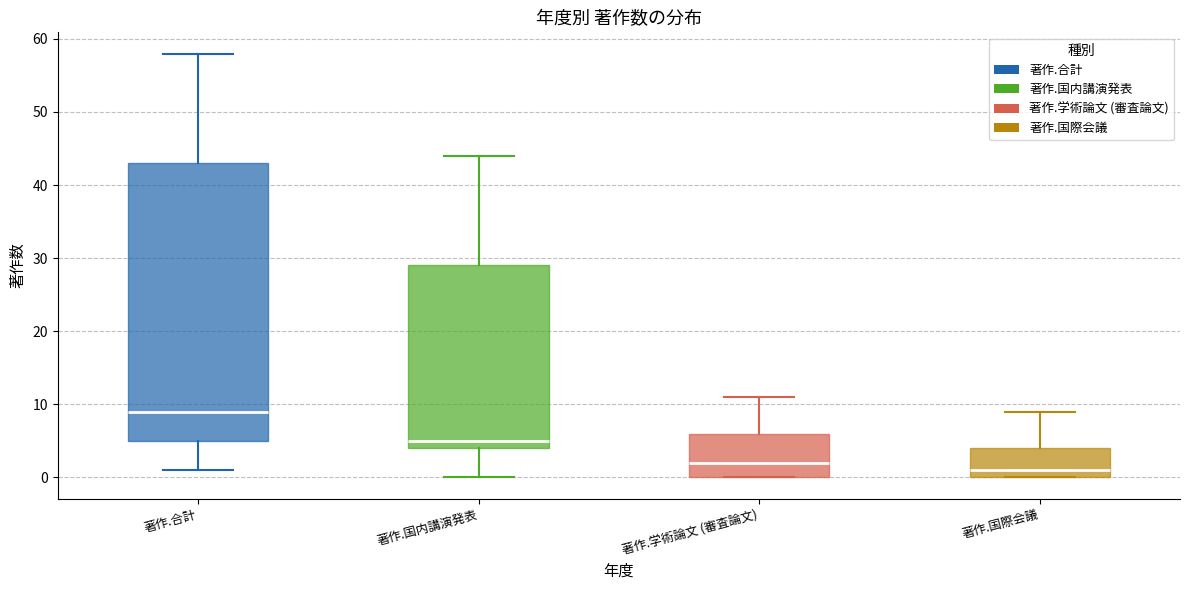

Which box is the tallest, from its lower edge to its upper edge?

著作.合計